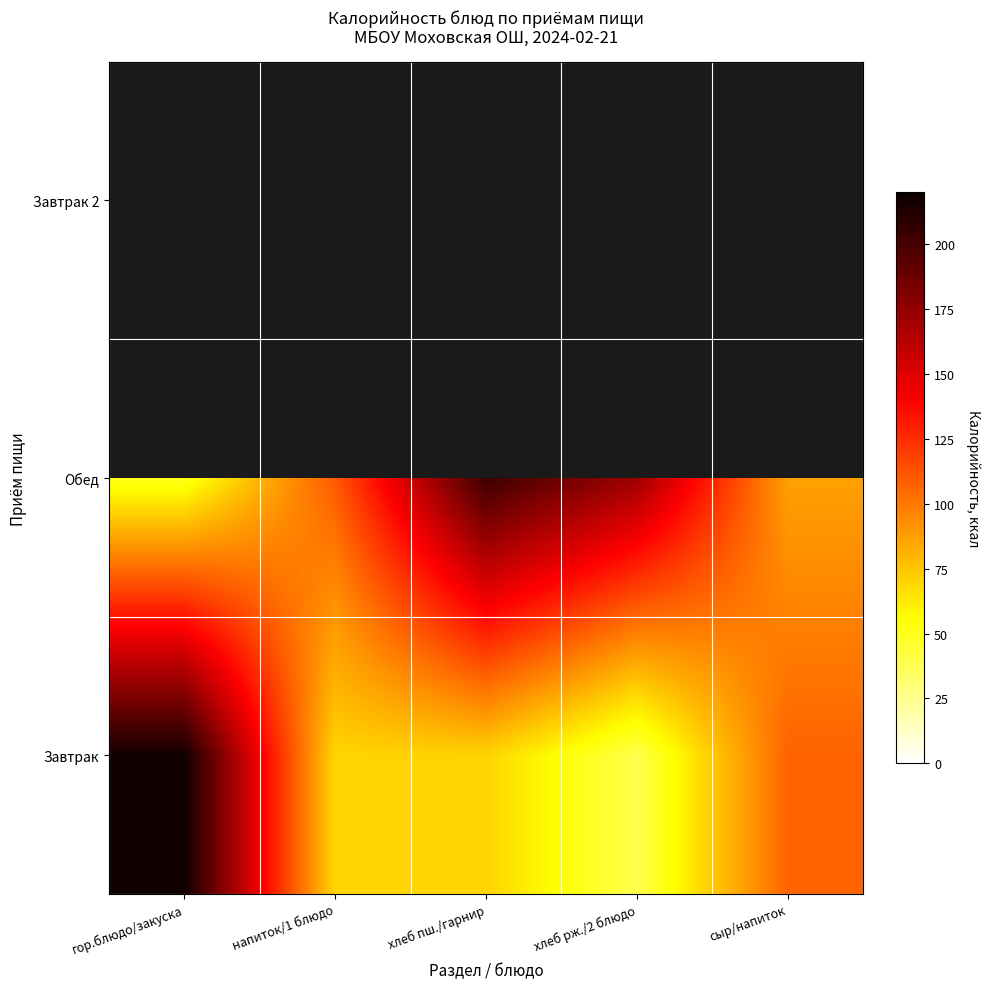

What is the difference between the maximum and minimum values in the Обед series?

153.0